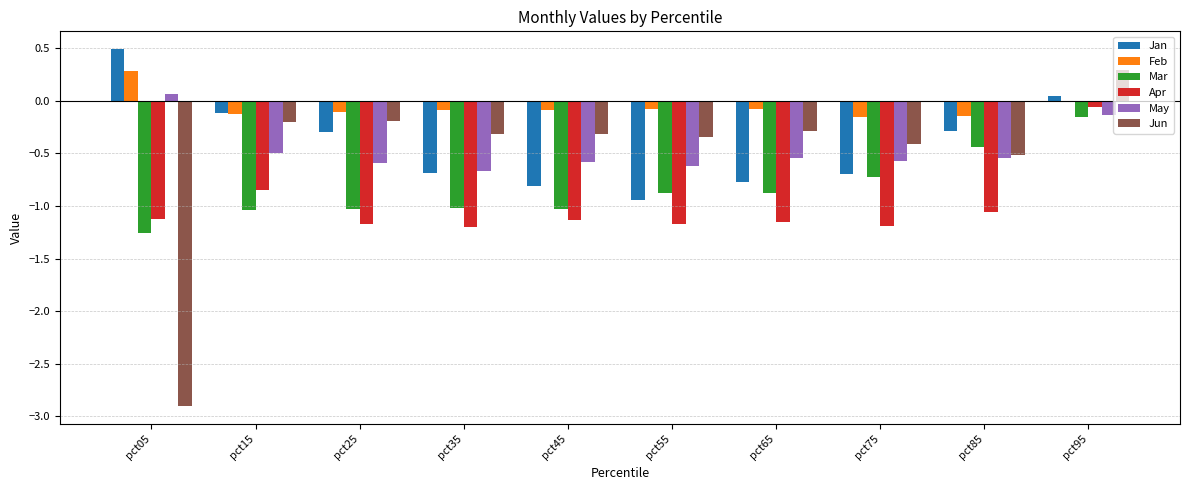

At which label is Feb closest to 0?

pct95